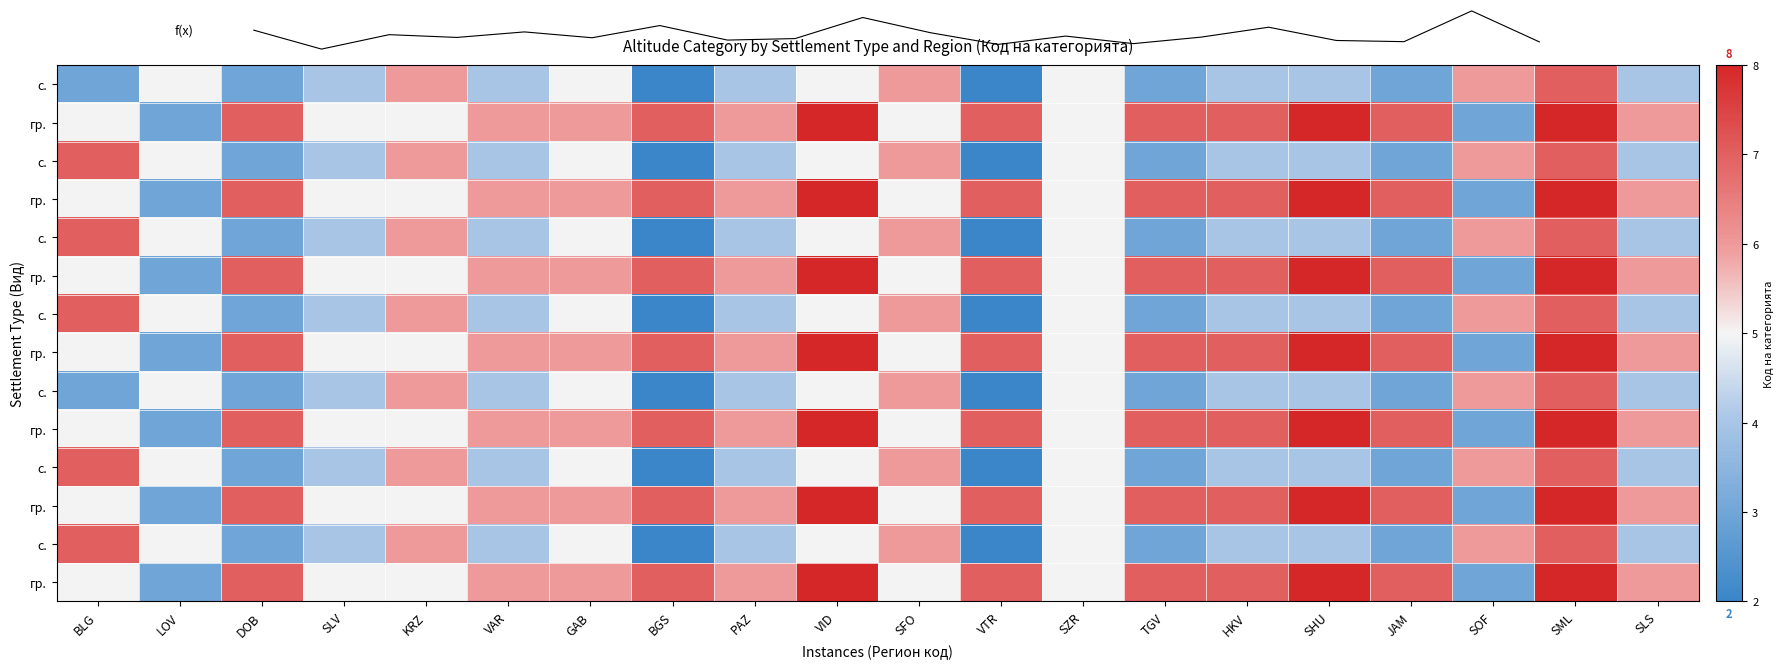

Read the f(x) value at SLS.

4.6